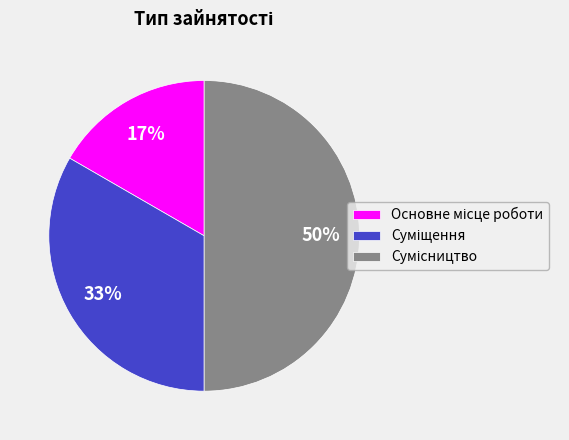

To the nearest percent, what is the average slice percentage?

33%